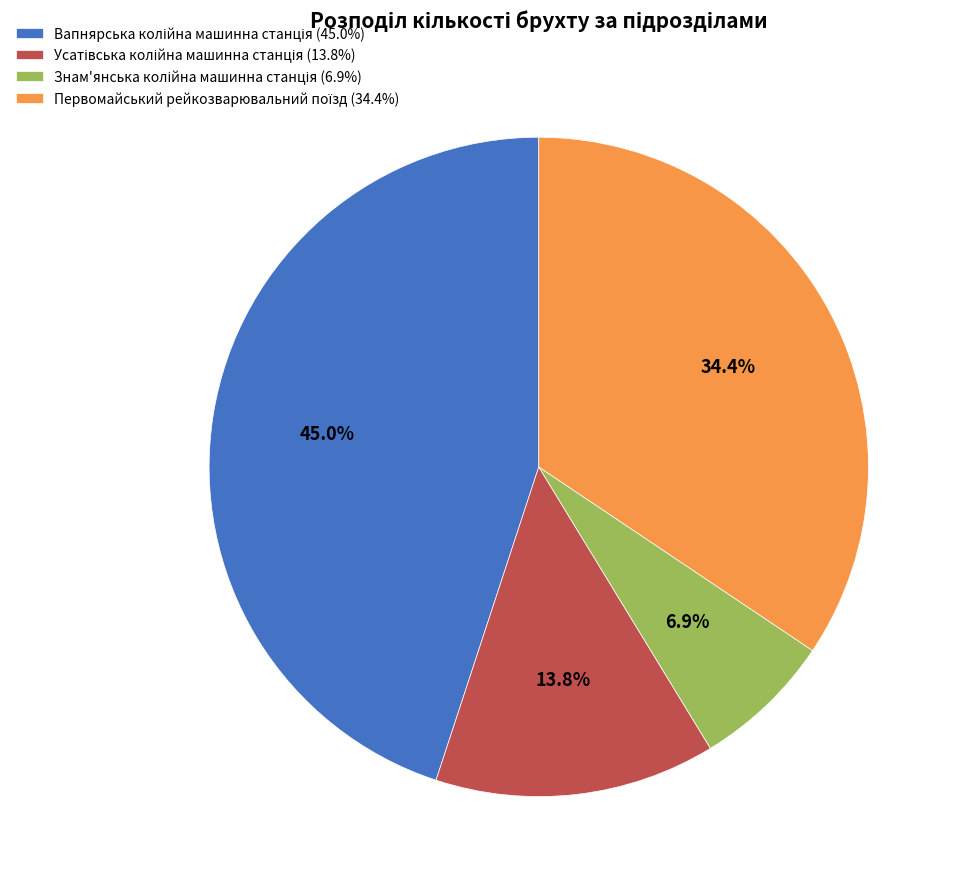

Count the number of slices in the pie.

4